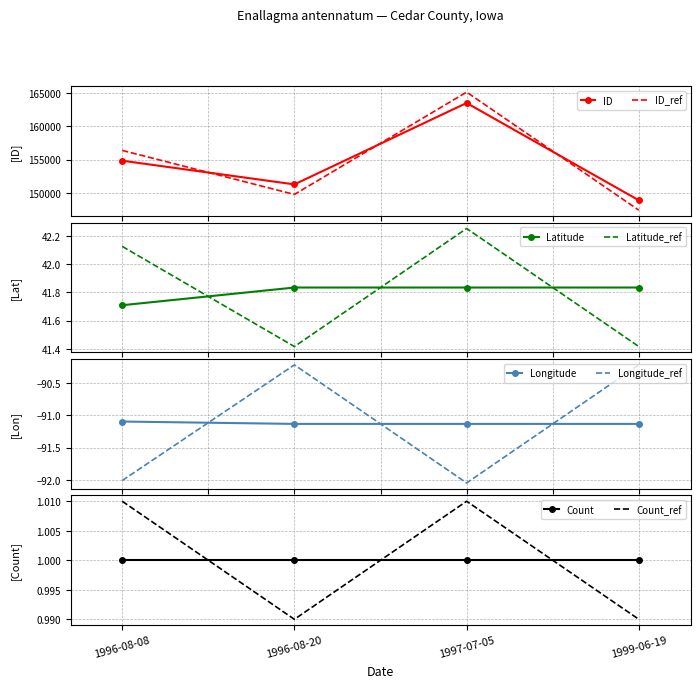

Between 1996-08-08 and 1997-07-05, which is larger?

1997-07-05